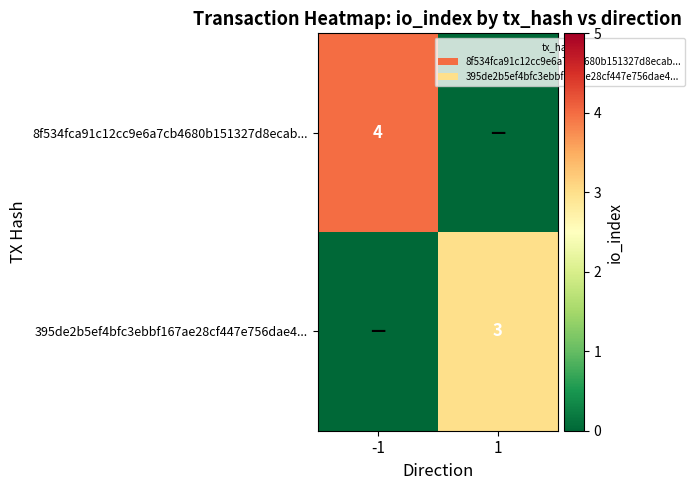

Is the value of 8f534fca91c12cc9e6a7cb4680b151327d8ecab... at -1 greater than the value of 395de2b5ef4bfc3ebbf167ae28cf447e756dae4... at 1?

Yes